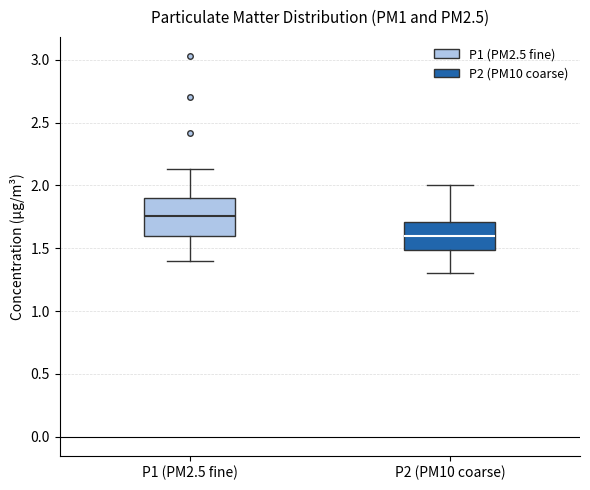

Which box has the highest median line?

P1 (PM2.5 fine)